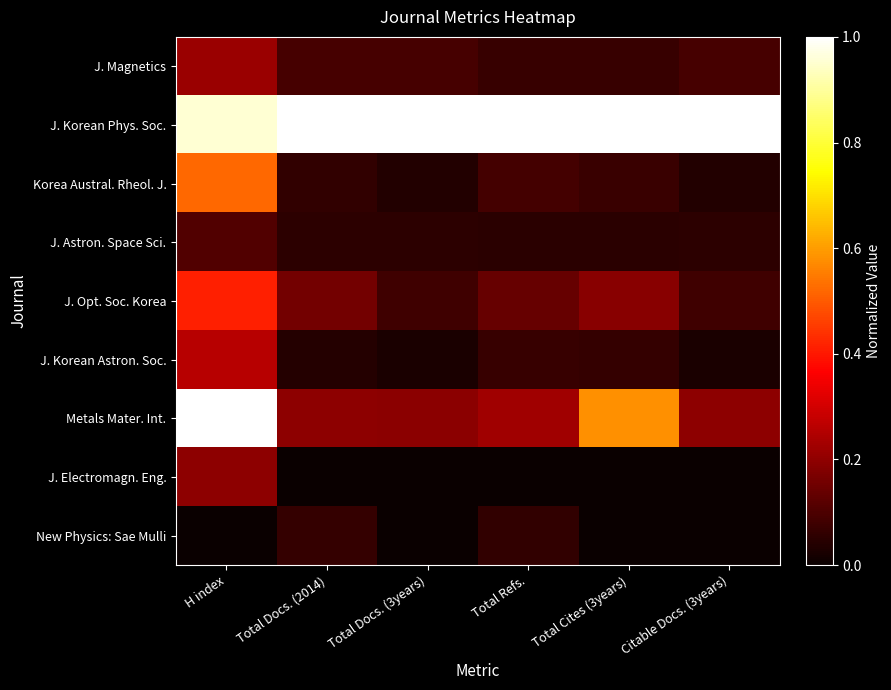

At which category is the sum across all series the highest?

H index